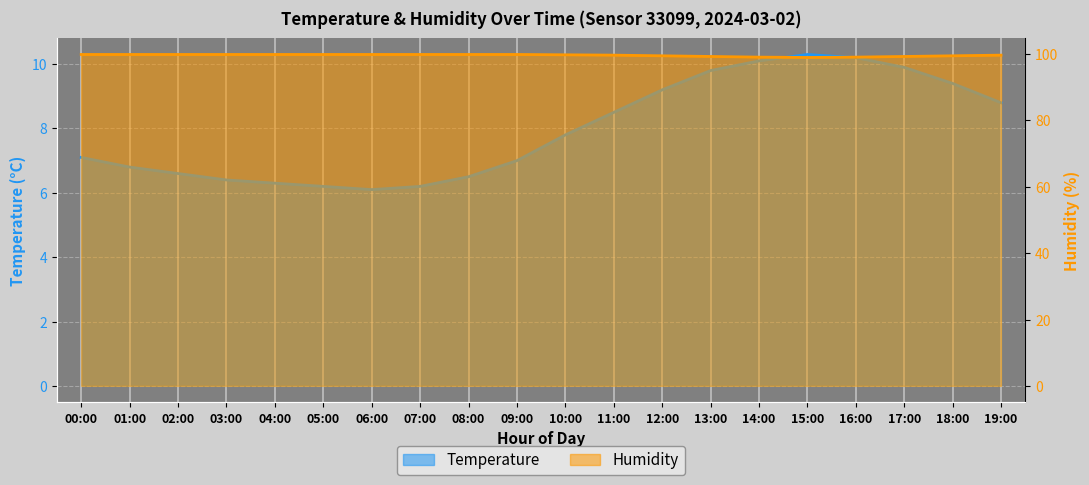

At how many categories does at least one series exceed 13?

20